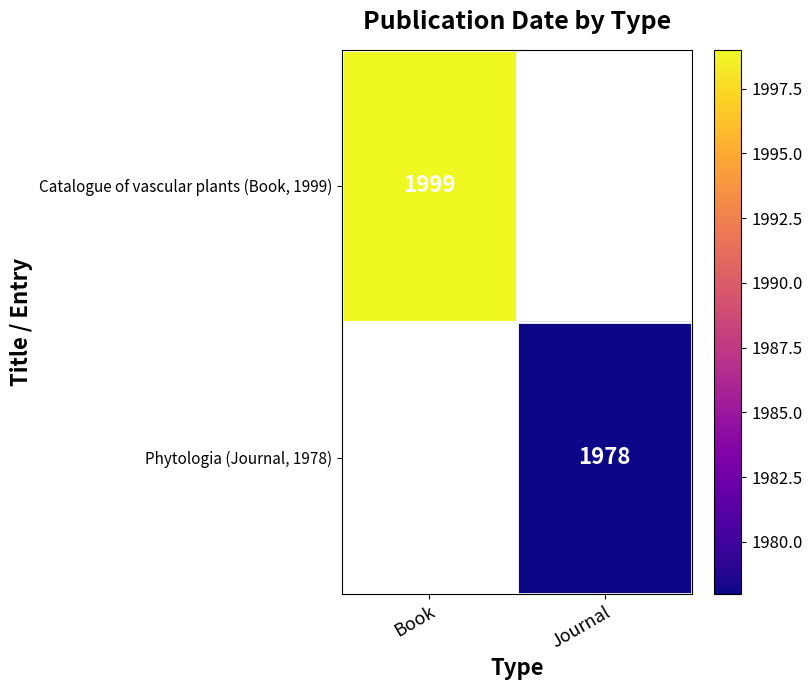

The Phytologia (Journal, 1978) series shows 985.2 at Journal. True or false?

False